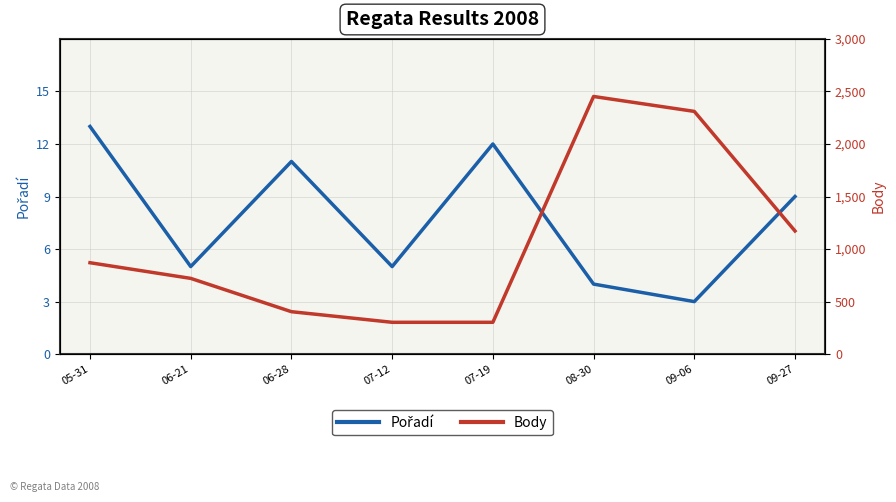

Where does the Body series first go above 870?

08-30